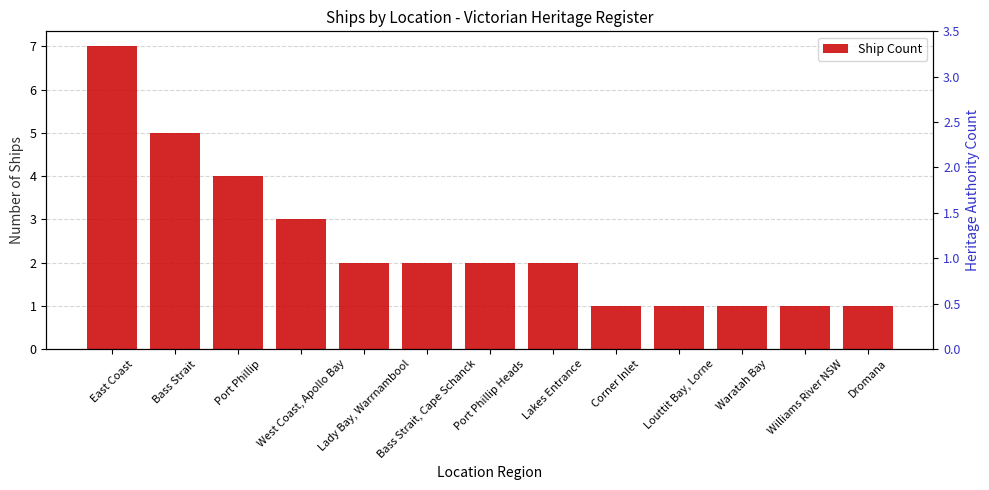

Reading left to right, list all the values displayed in this chart.

East Coast=7	Bass Strait=5	Port Phillip=4	West Coast, Apollo Bay=3	Lady Bay, Warrnambool=2	Bass Strait, Cape Schanck=2	Port Phillip Heads=2	Lakes Entrance=2	Corner Inlet=1	Louttit Bay, Lorne=1	Waratah Bay=1	Williams River NSW=1	Dromana=1